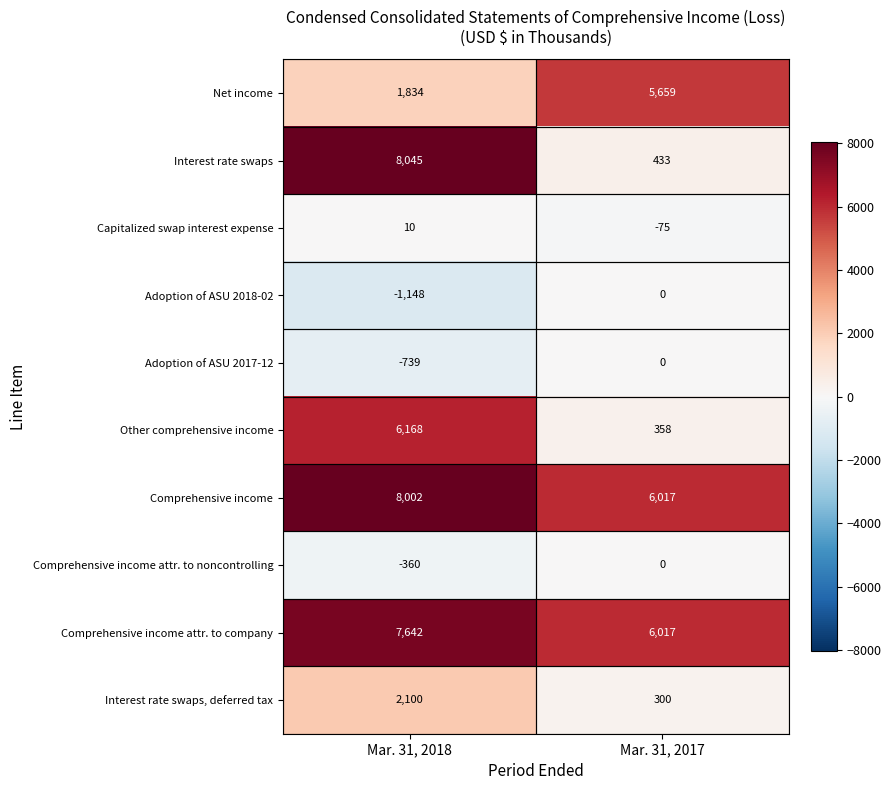

What is the total value across all series at Mar. 31, 2018?

31554